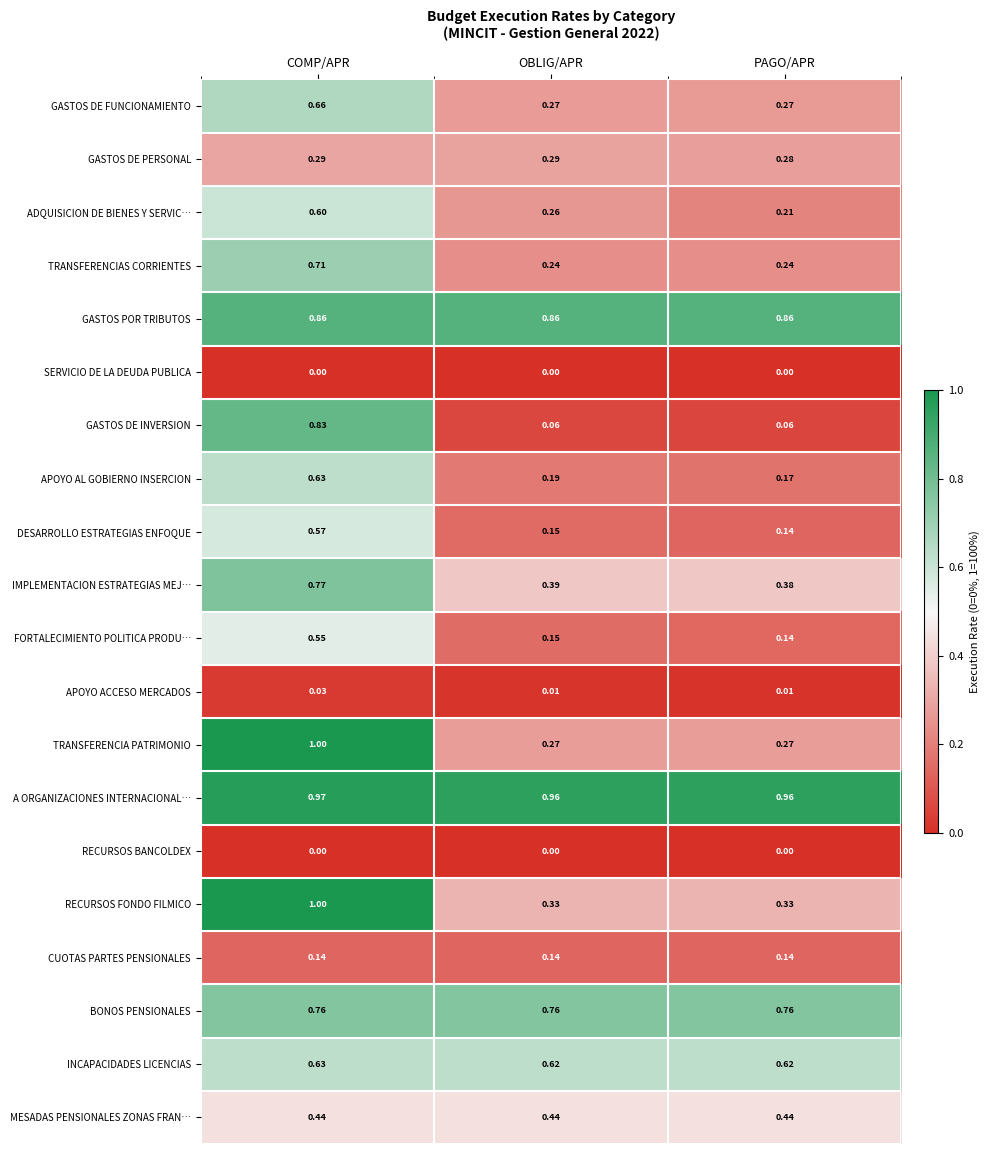

What is the maximum value shown in the chart?

1.0